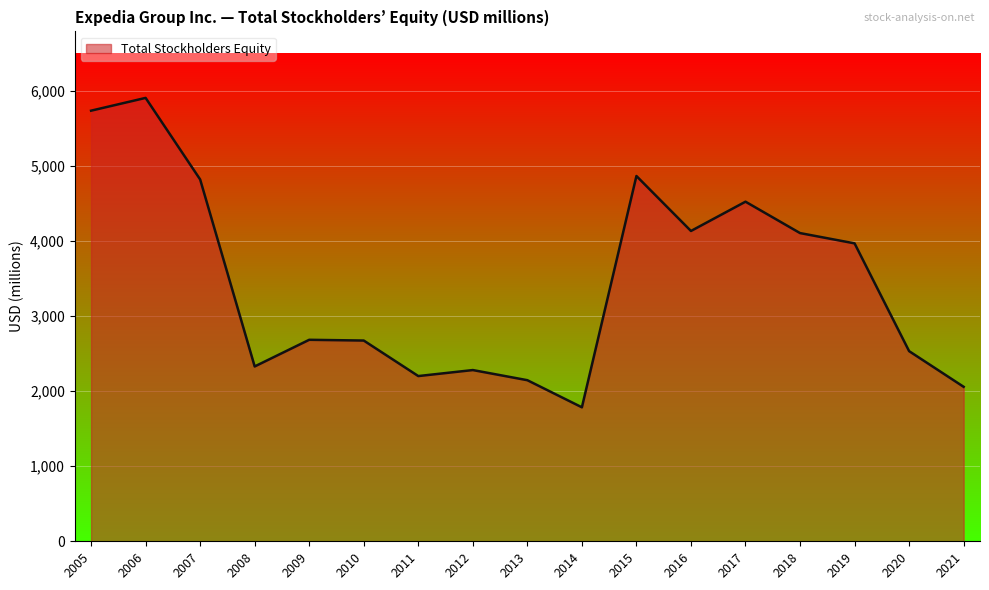

Which category has the lowest value across all series?

2014